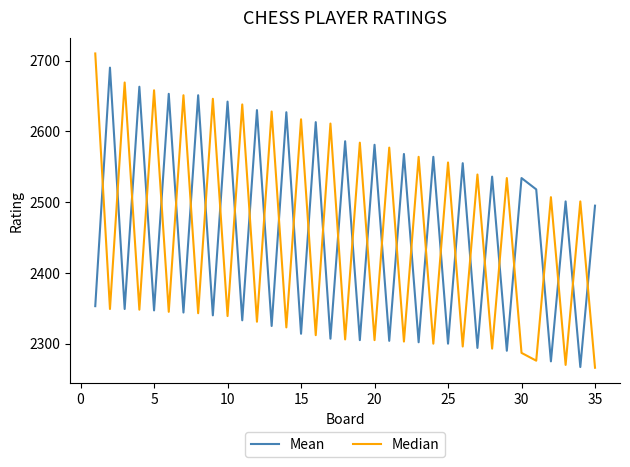

List the series in order of their peak value, highest first.

Median, Mean